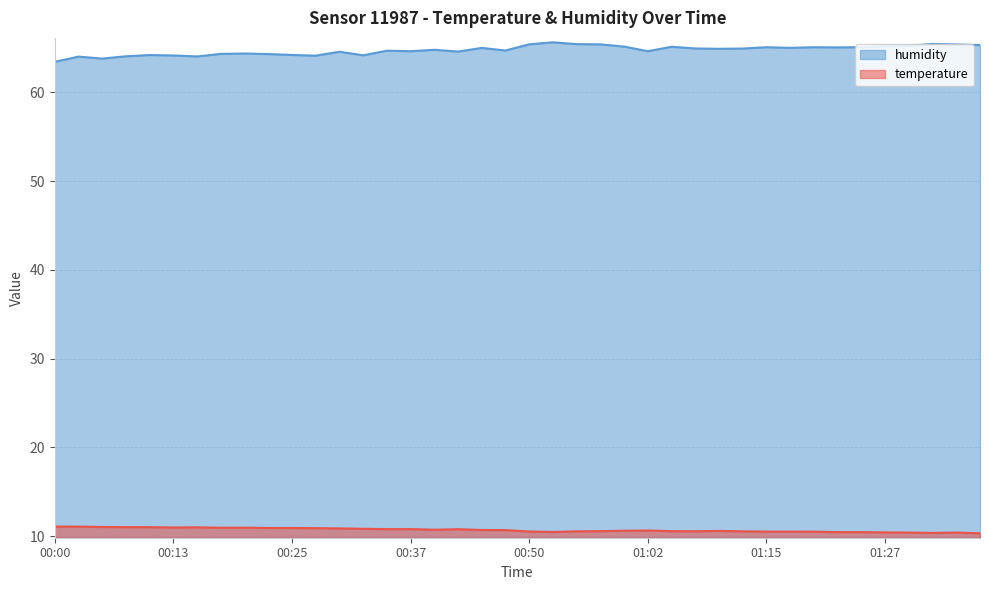

Which category has the highest value across all series?

00:52